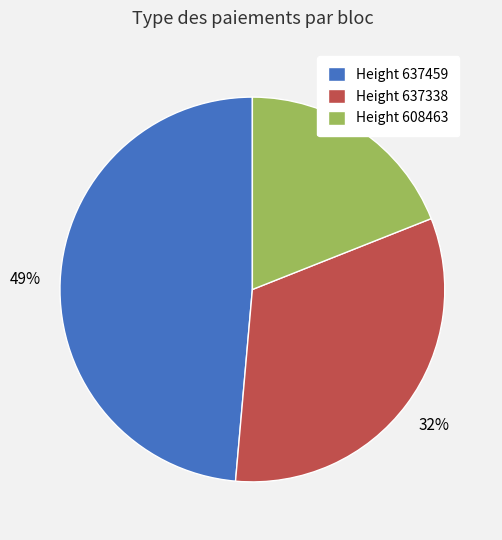

Is Height 608463 the majority of the pie?

No